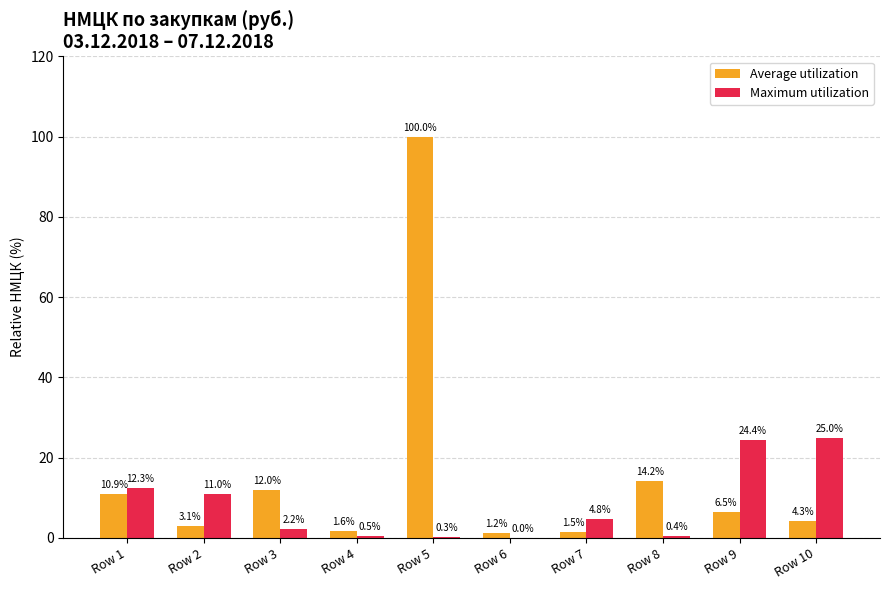

Between Row 1 and Row 7, which series saw the biggest shift?

Average utilization